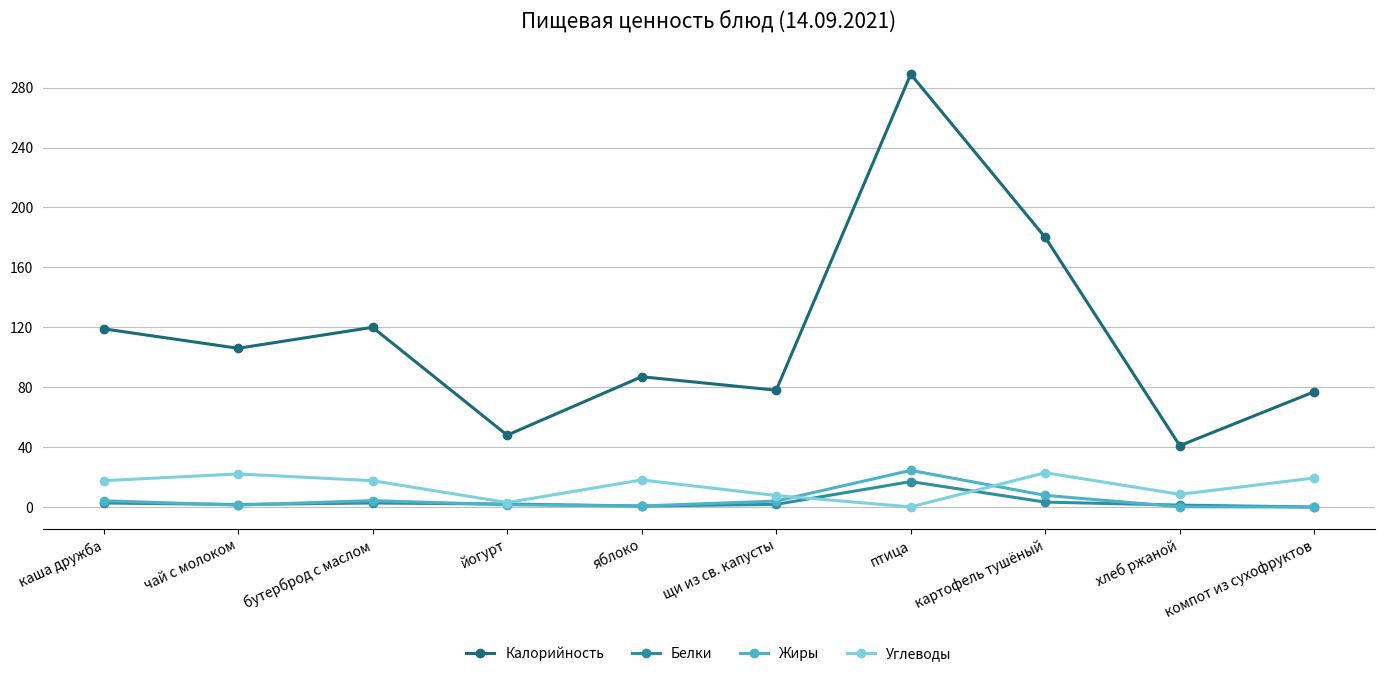

What is the greatest value displayed?

289.0